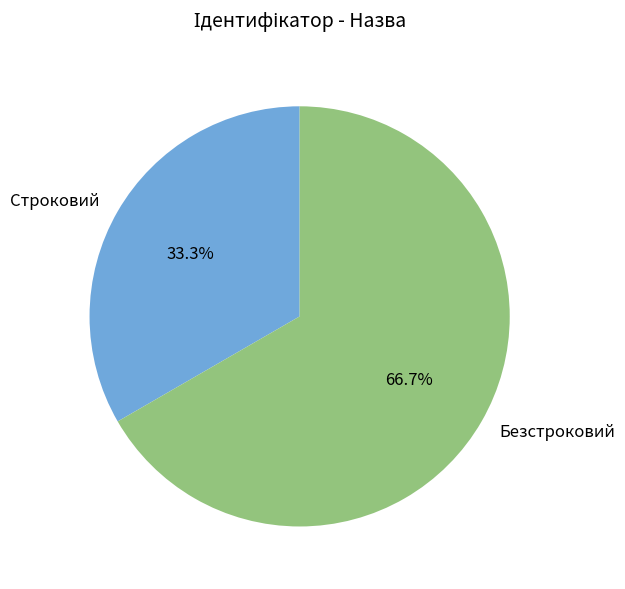

To the nearest percent, what is the average slice percentage?

50%